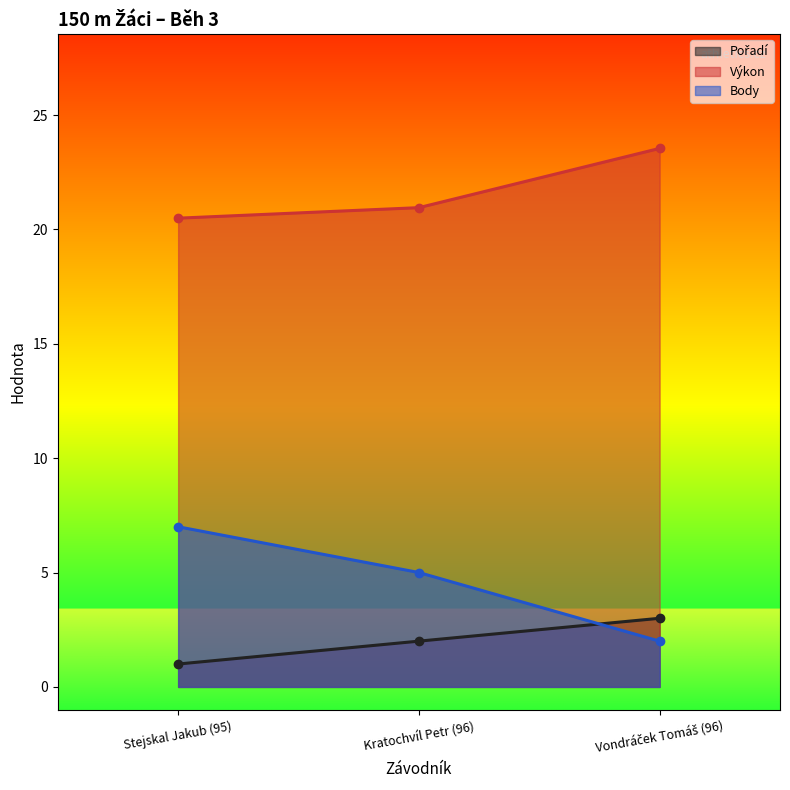

At which label does Body reach its peak?

Stejskal Jakub (95)